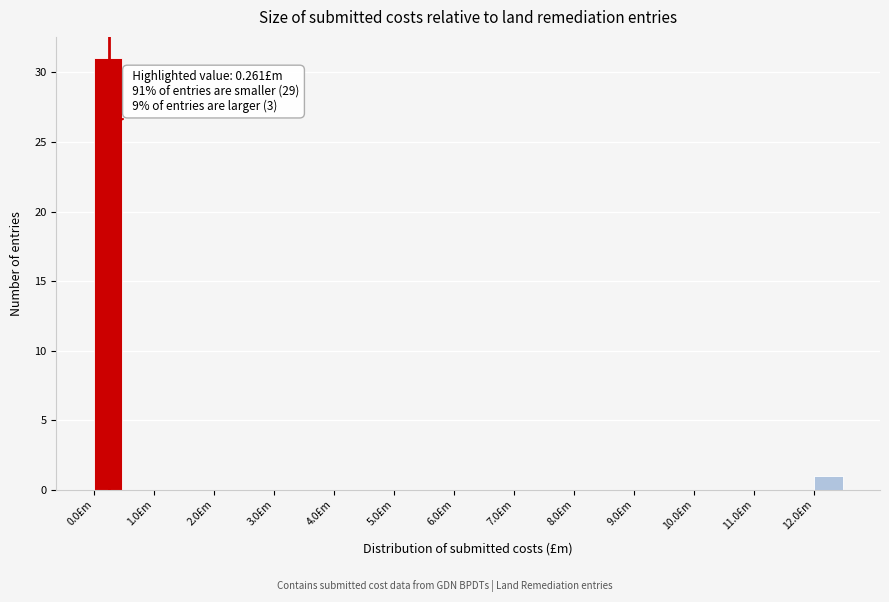

Which range on the x-axis has the tallest bar?

0.0 to 0.5